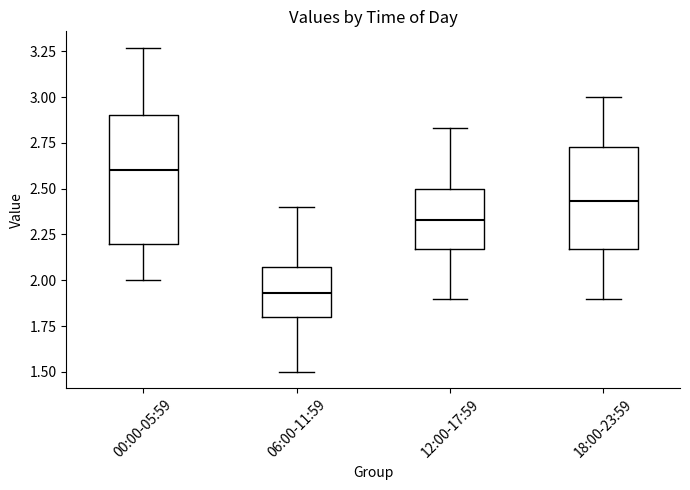

Reading left to right, read every box against the y-axis: the position of its median line, the range the box covers, and the ends of its whiskers. The values are not printed on the chart, so give them approximately, as read against the axis.

00:00-05:59: median 2.60, box 2.20 to 2.90, whiskers 2.00 to 3.25
06:00-11:59: median 1.95, box 1.80 to 2.05, whiskers 1.50 to 2.40
12:00-17:59: median 2.35, box 2.15 to 2.50, whiskers 1.90 to 2.85
18:00-23:59: median 2.45, box 2.15 to 2.75, whiskers 1.90 to 3.00